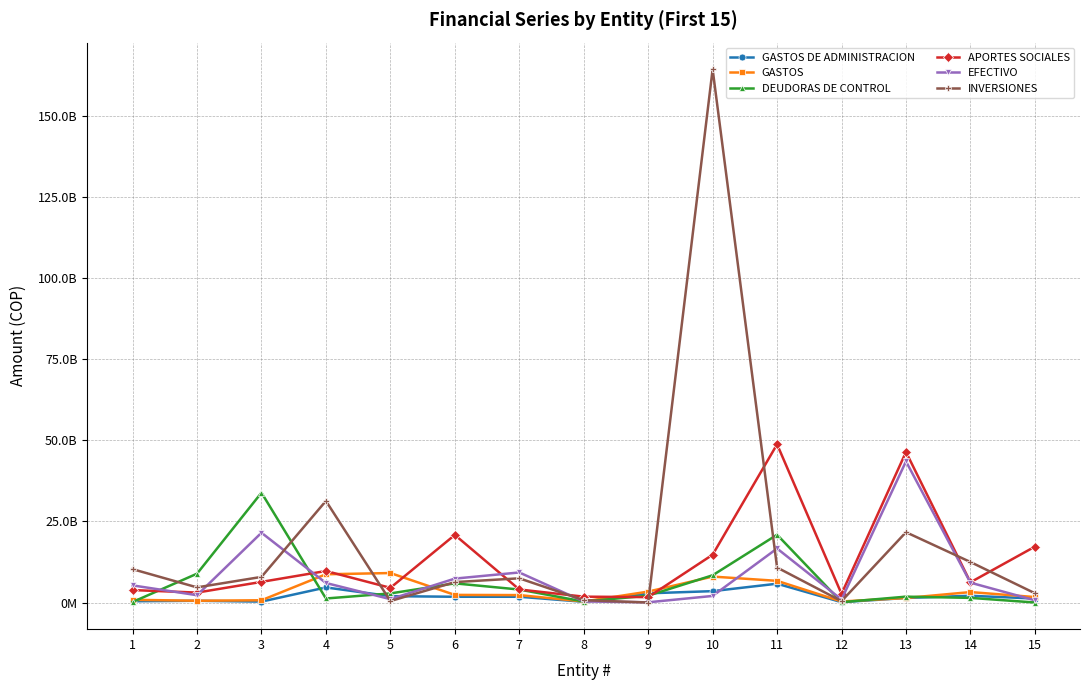

What are all the series names shown in the legend?

GASTOS DE ADMINISTRACION, GASTOS, DEUDORAS DE CONTROL, APORTES SOCIALES, EFECTIVO, INVERSIONES